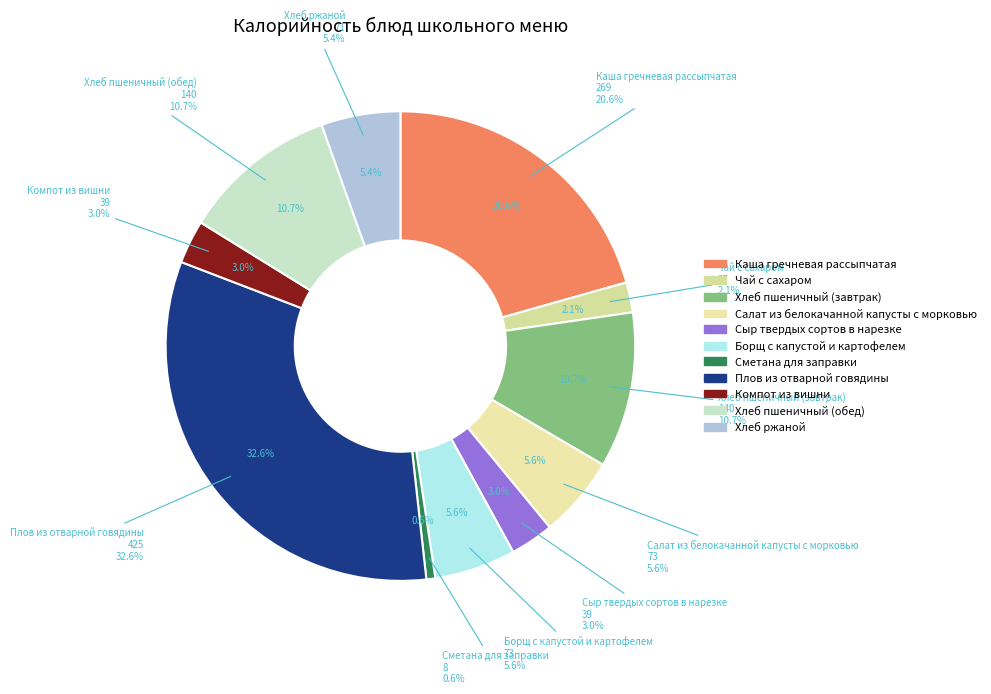

Is it true that Плов из отварной говядины is 21% of the pie?

False